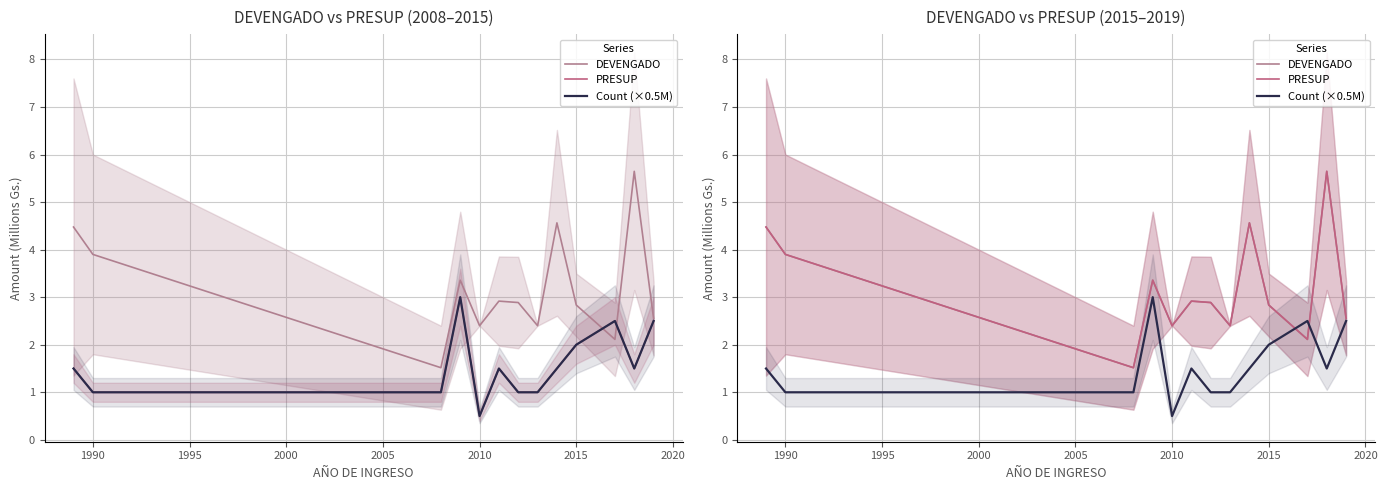

What is the average value of the Count (×0.5M) series?

1.6